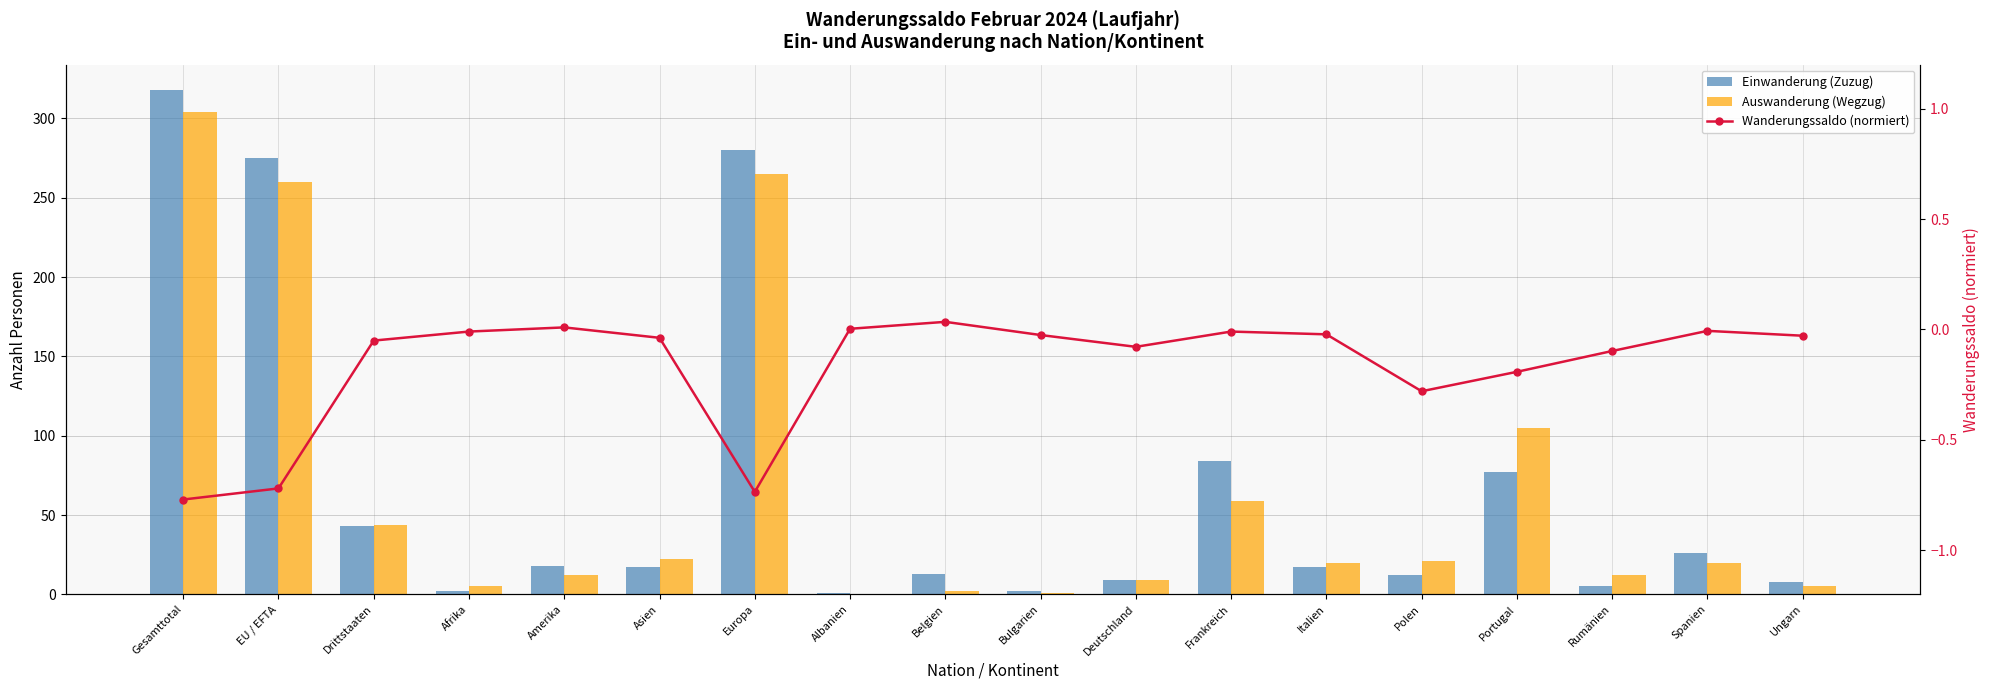

How many values in the Wanderungssaldo (normiert) series are below 0?

15